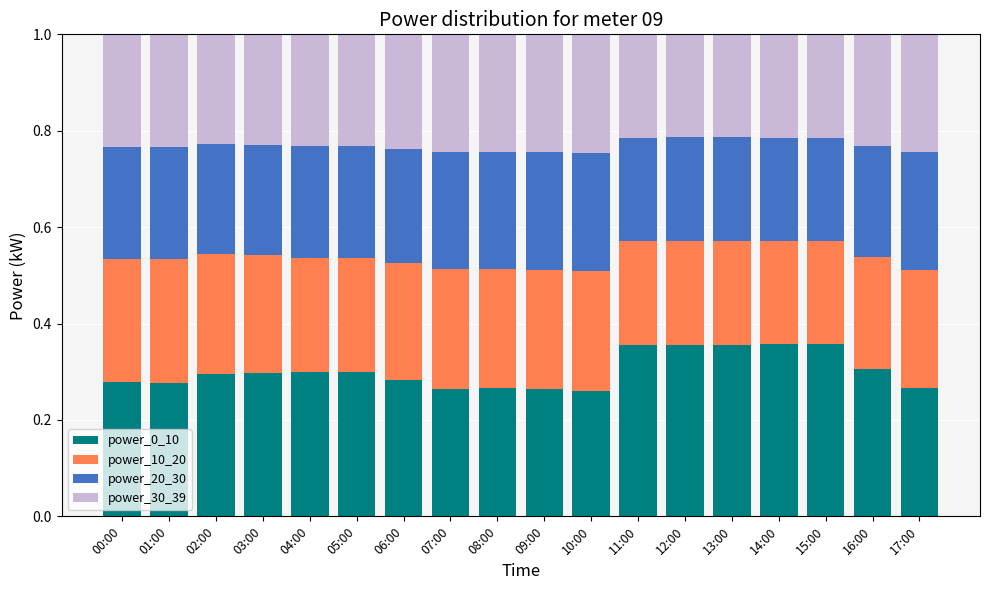

What is the sum of all power_0_10 values?

5.4